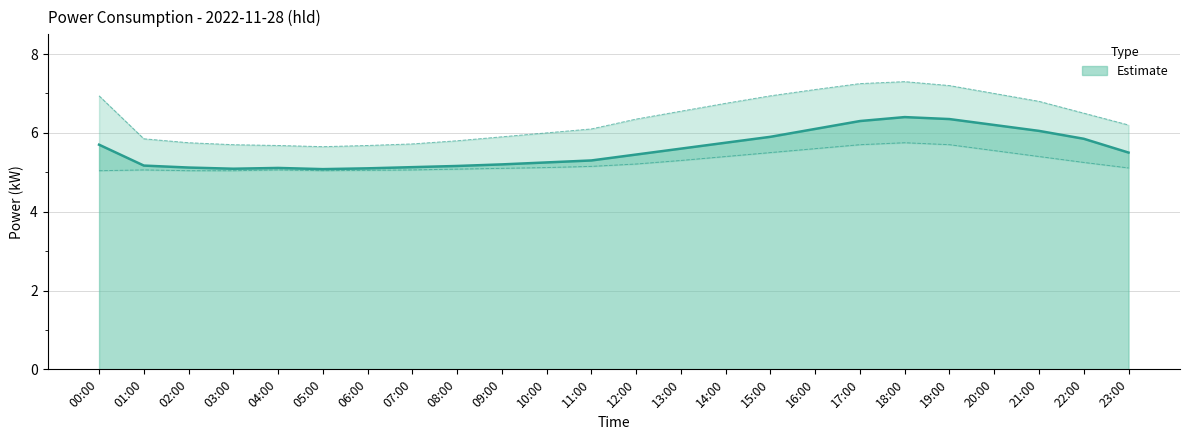

What is the value of the power point at the 8th from the left?

5.1